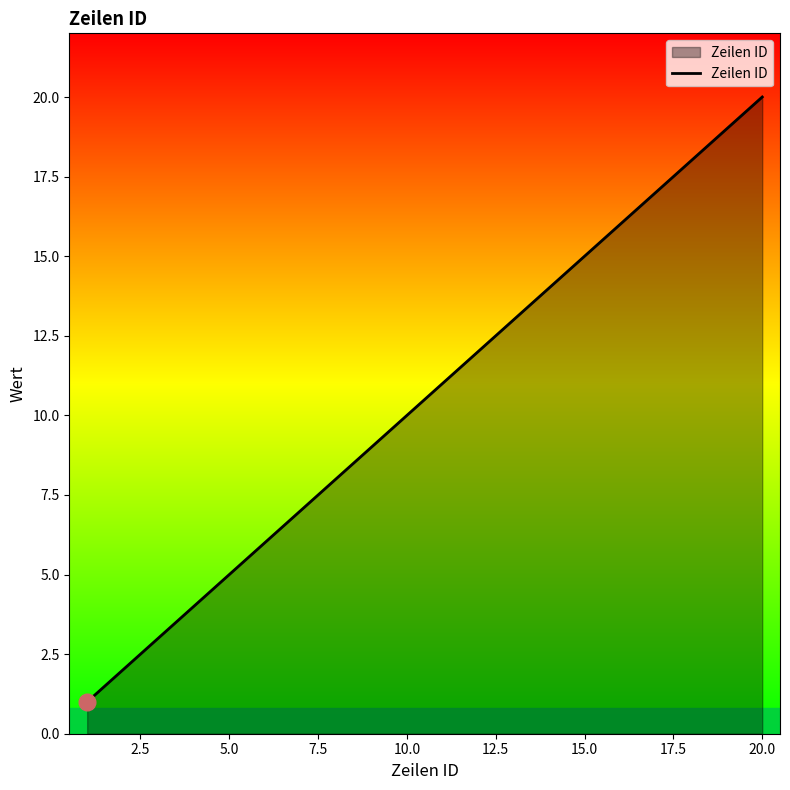

What is the difference between the maximum and minimum values?

19